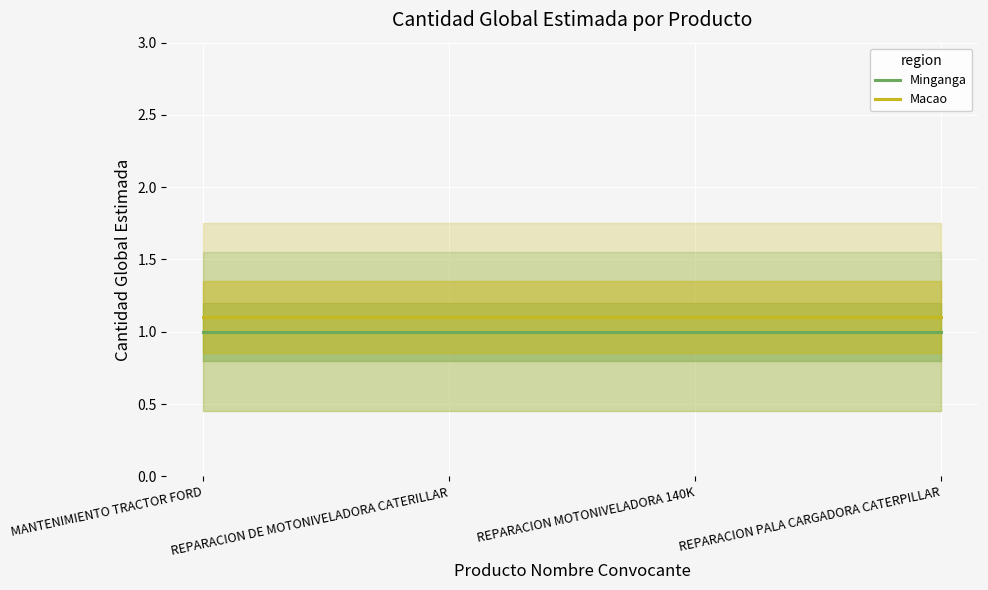

At which category does the chart reach its minimum across all series?

MANTENIMIENTO TRACTOR FORD